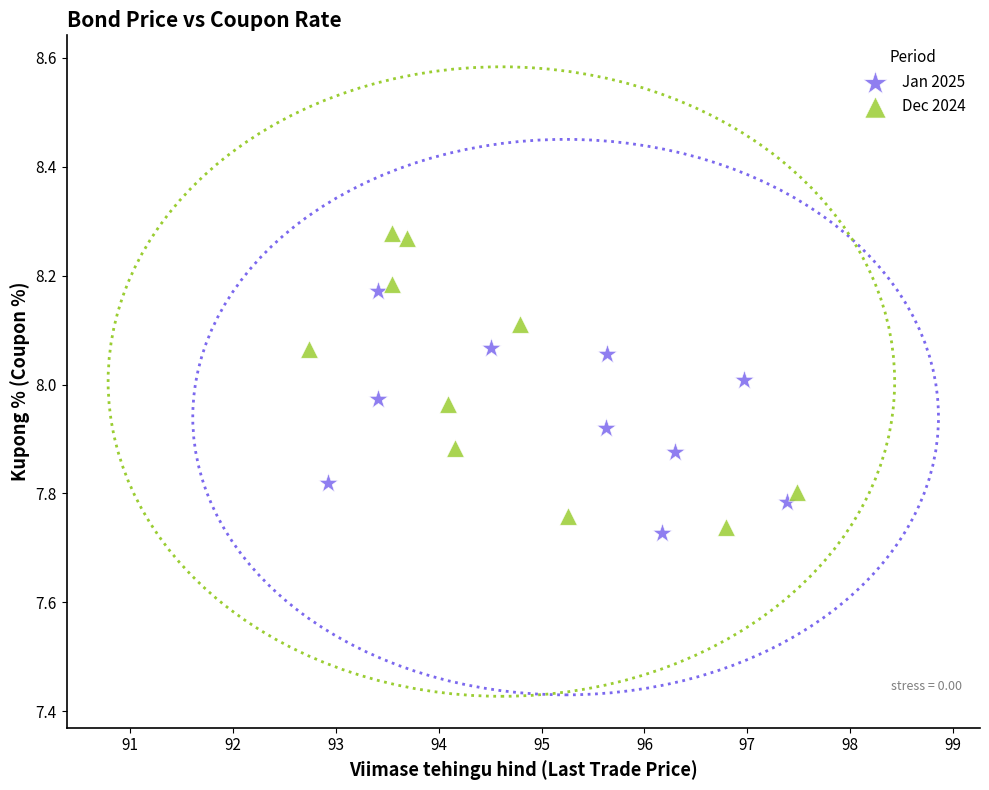

Which series reaches the maximum Y coordinate?

Dec 2024